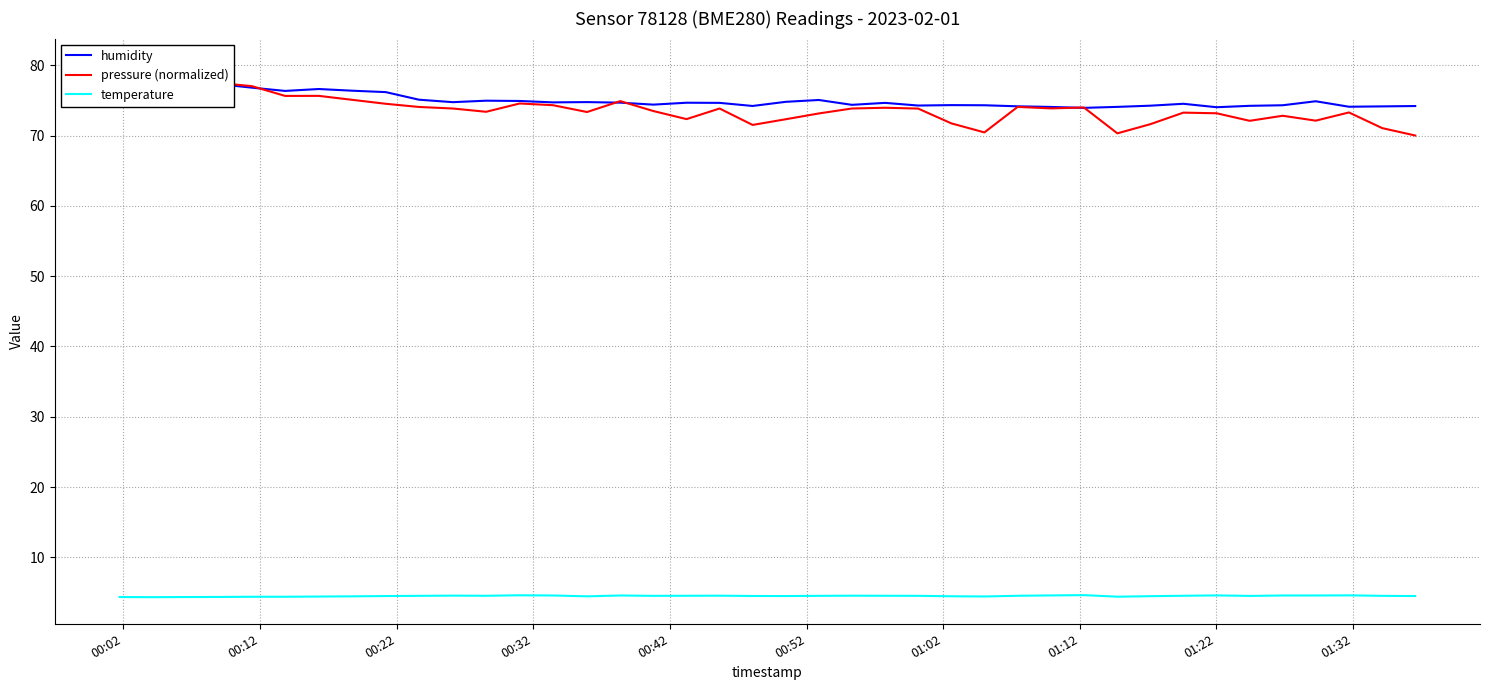

What is the minimum value for temperature?

4.3